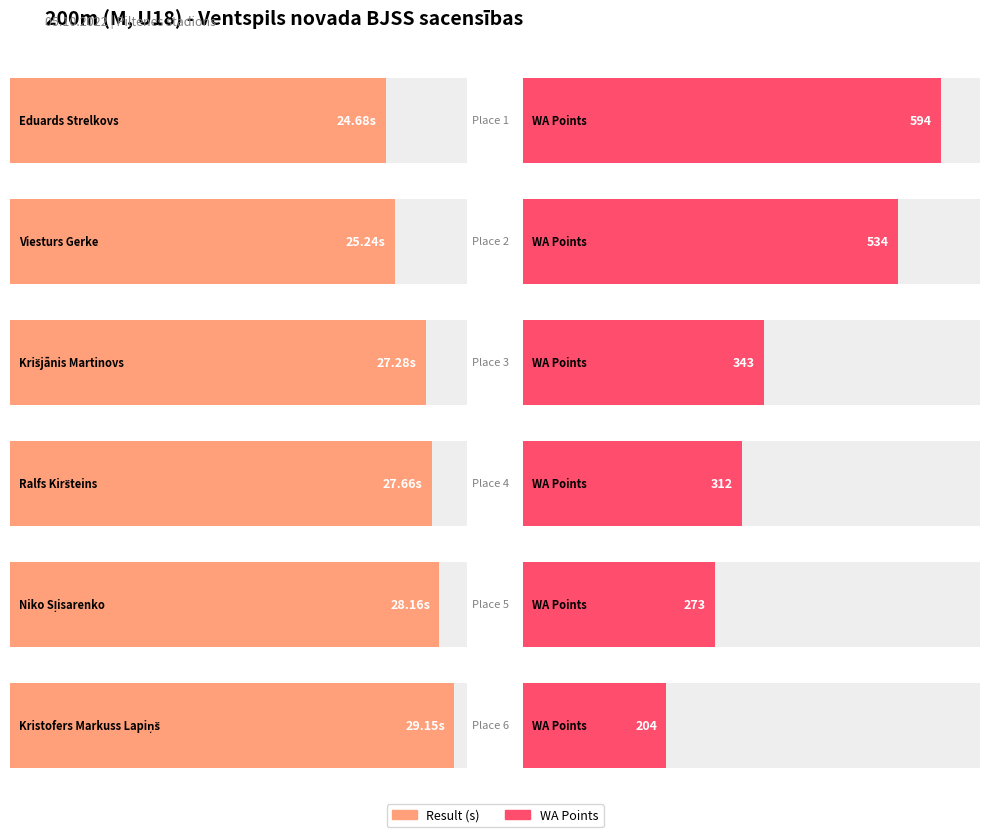

Rank the categories by WA value from lowest to highest.

Kristofers Markuss Lapiņš, Niko Sļisarenko, Ralfs Kiršteins, Krišjānis Martinovs, Viesturs Gerke, Eduards Strelkovs